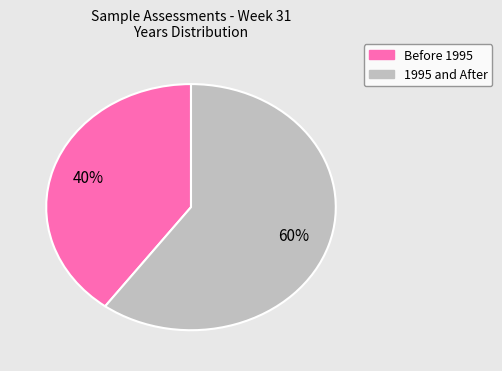

To the nearest percent, what is the average slice percentage?

50%